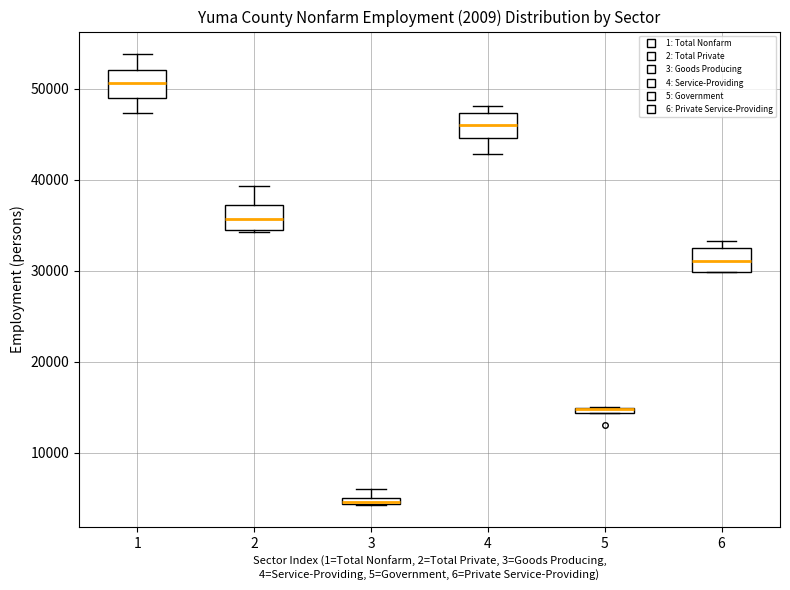

Where is the upper edge of the box at x = 5 on the y-axis? The values are not printed on the chart, so give them approximately, as read against the axis.

15000